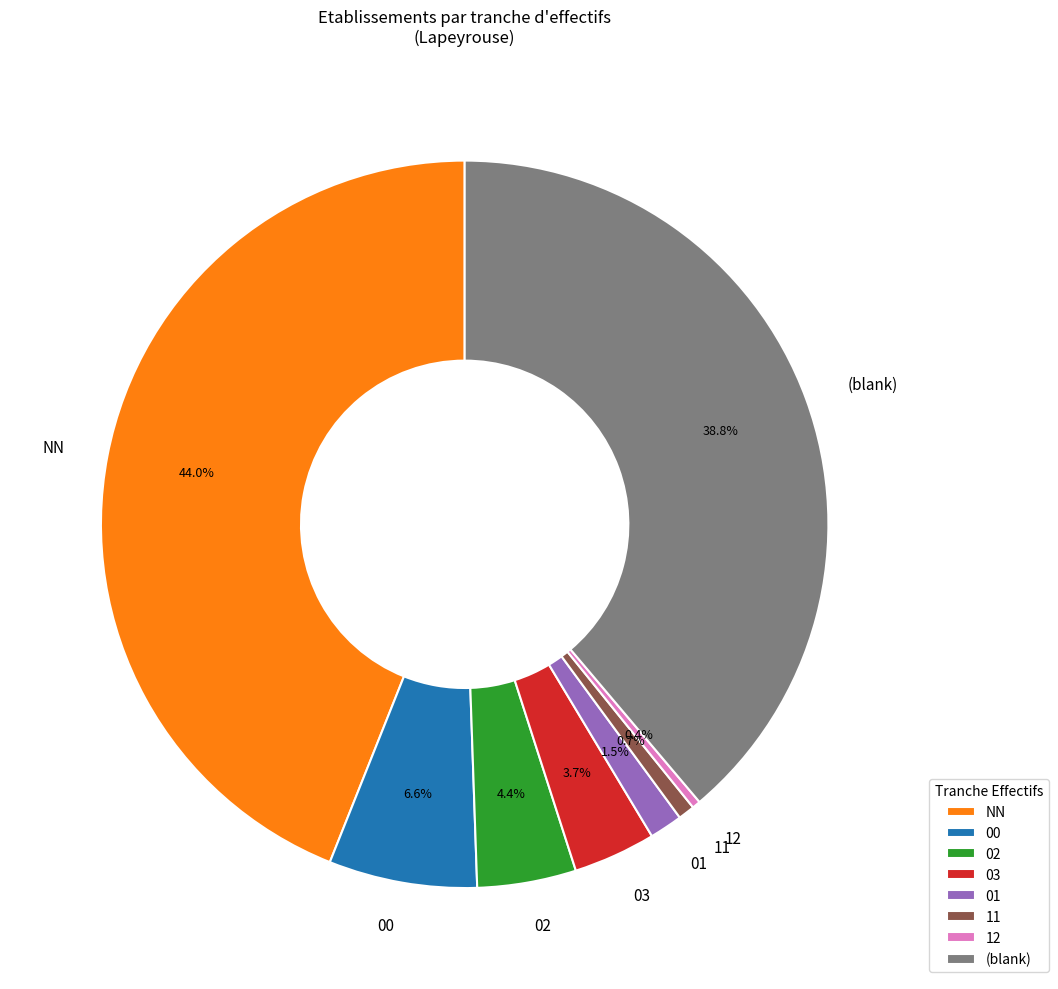

To the nearest percent, what percentage of the pie is NN?

44%